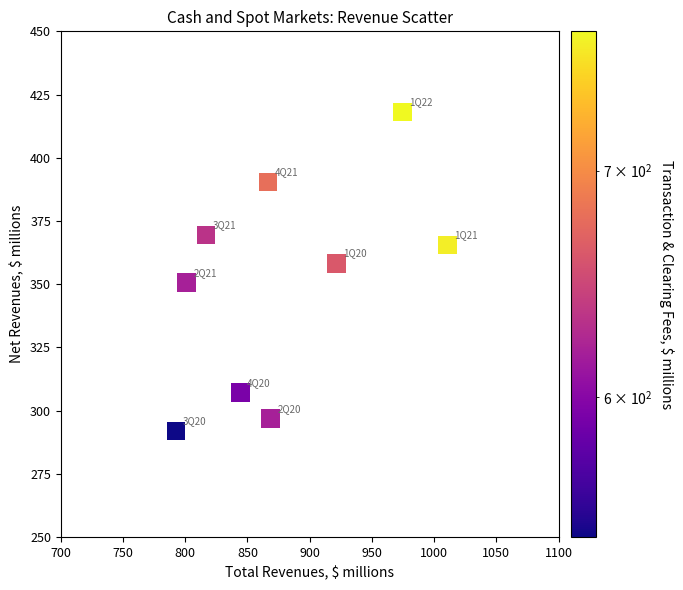

What is the range of X values (max minus min)?

218.1